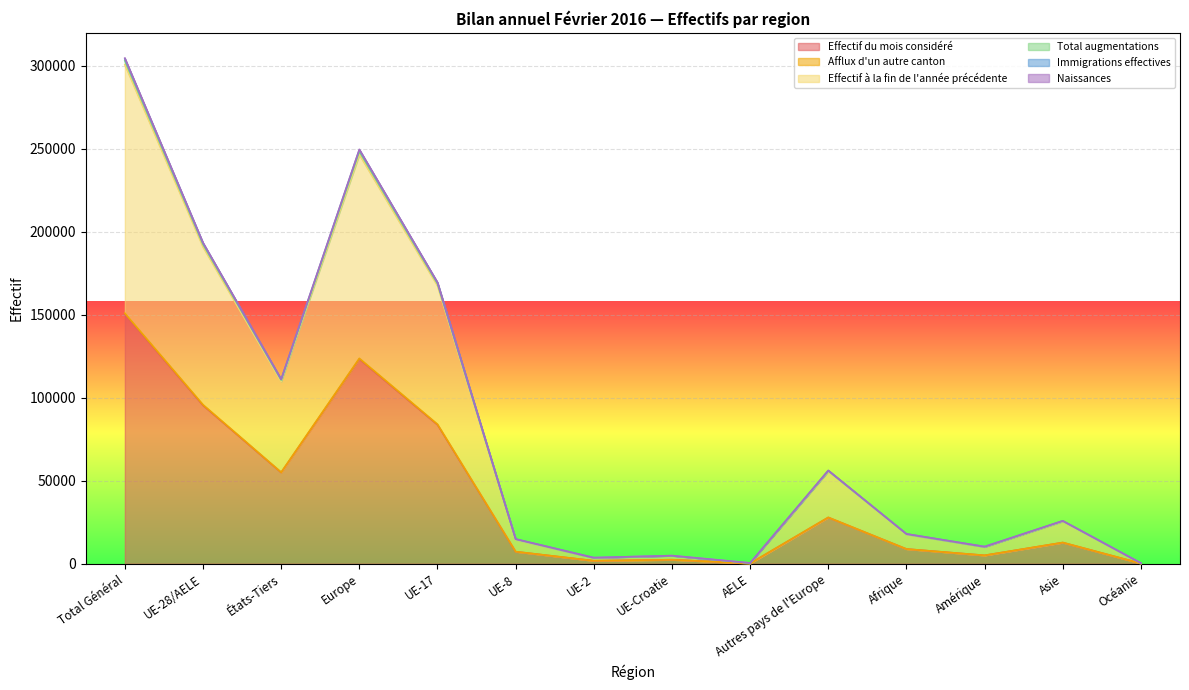

True or false: Naissances and Immigrations effectives intersect in this chart.

False